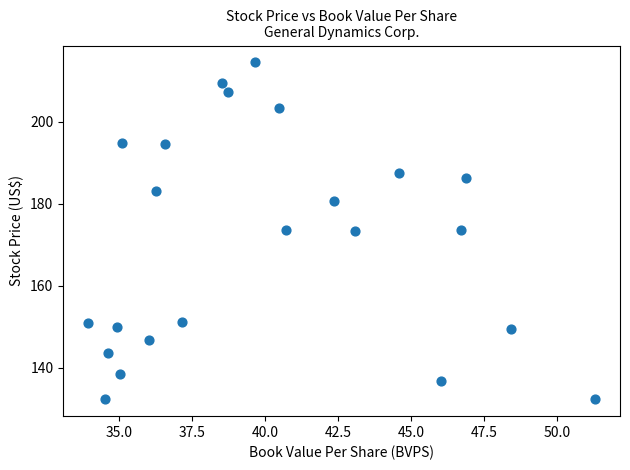

What is the range of Y values (max minus min)?

82.3